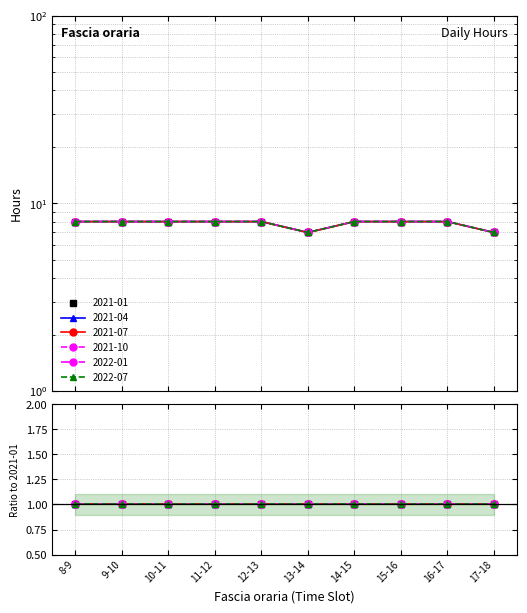

What is the sum of the 2022-01 values at 15-16 and 10-11?

16